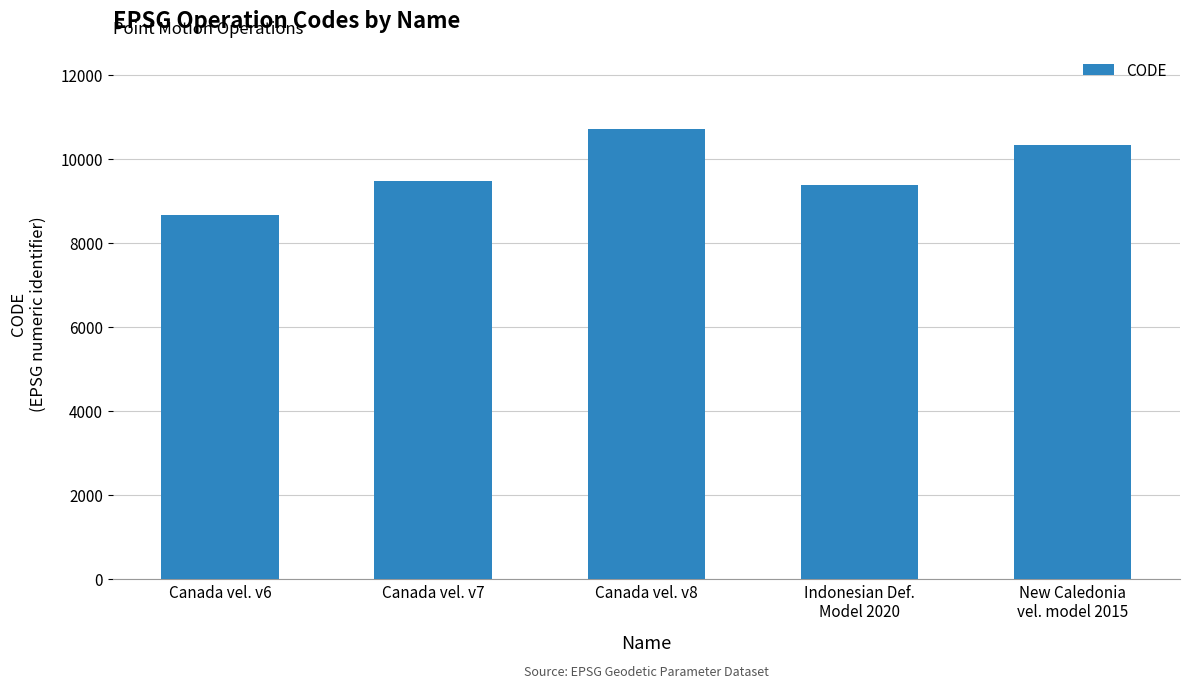

What is the label of the 5th bar from the left?

New Caledonia
vel. model 2015